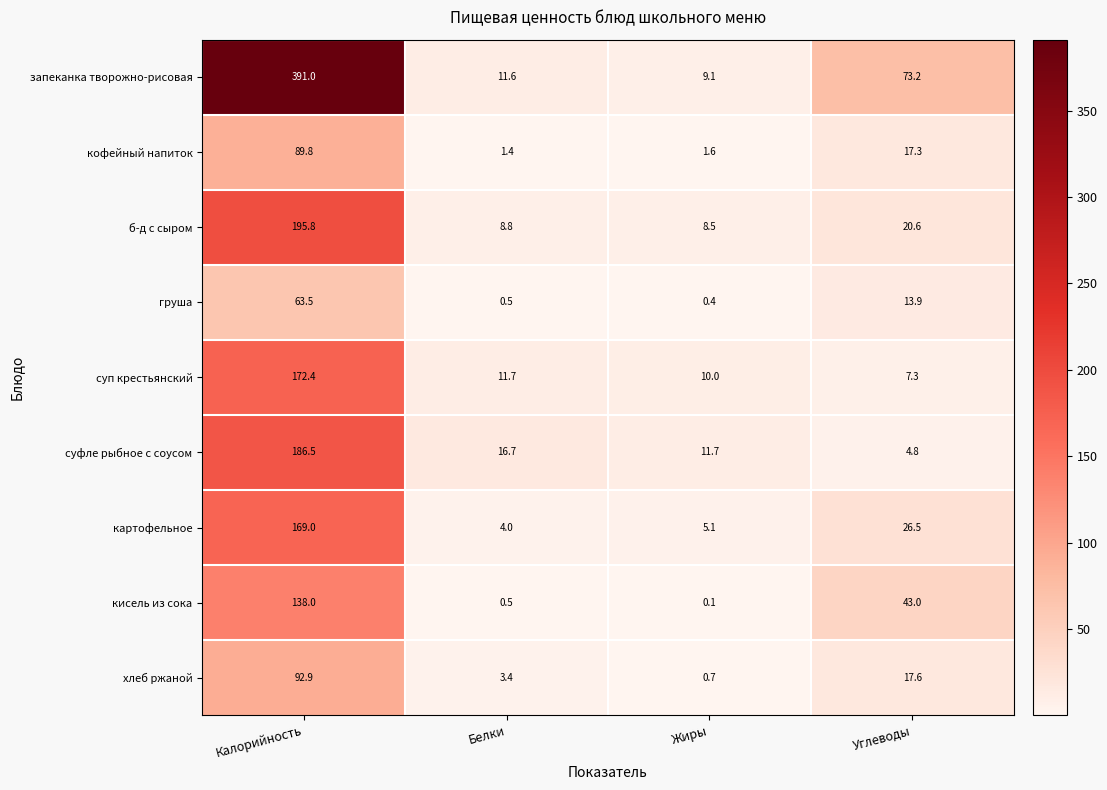

What is the difference between the highest and lowest values at Углеводы?

68.4